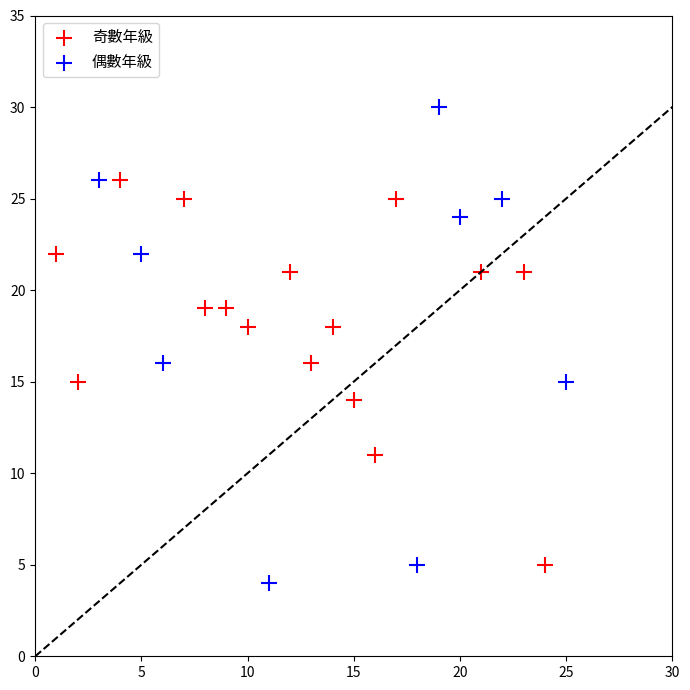

Which series reaches the maximum Y coordinate?

偶數年級